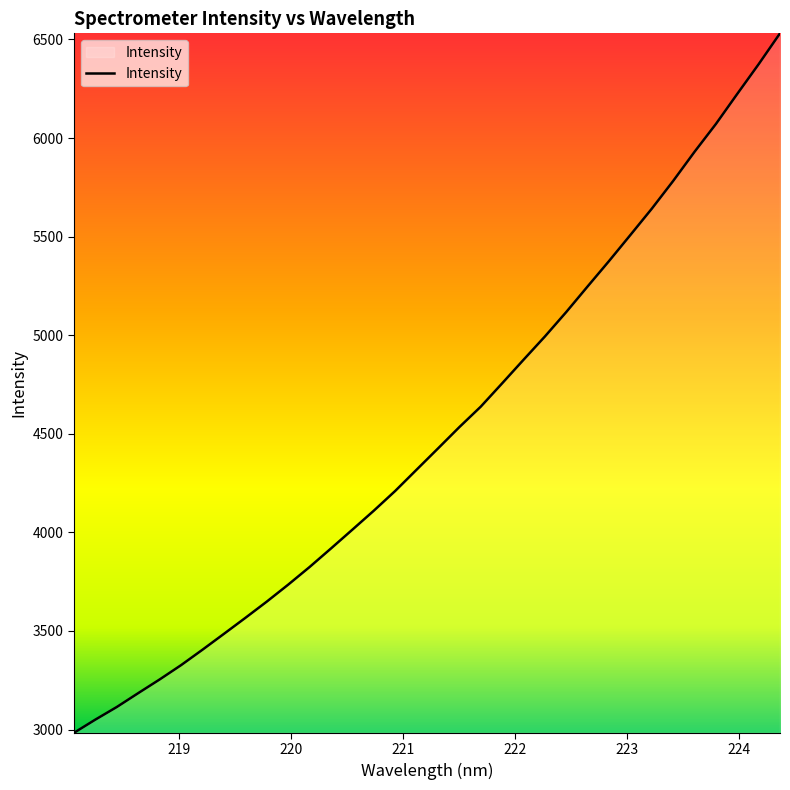

What is the minimum value shown in the chart?

2983.7